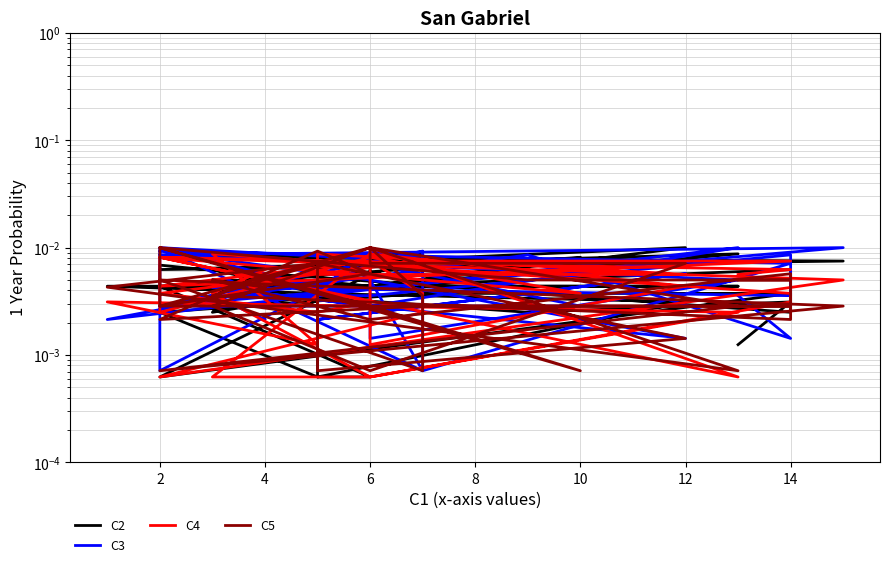

List the series in order of their peak value, lowest first.

C2, C3, C4, C5